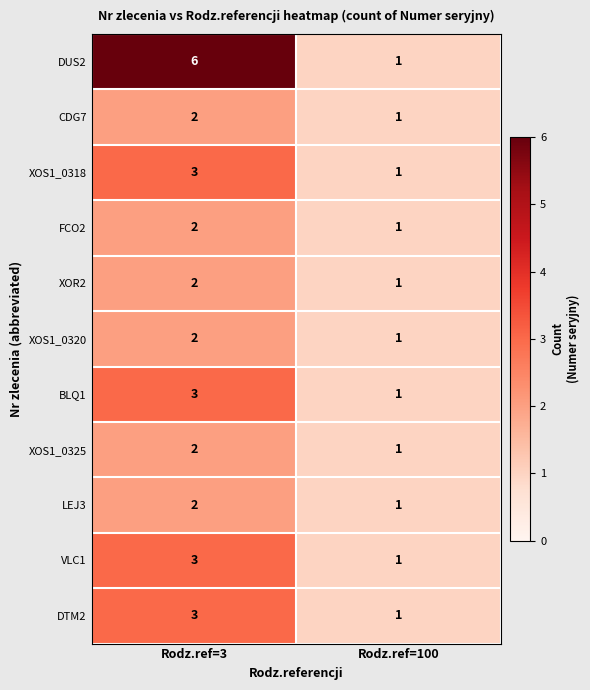

Which category has the lowest value in the LEJ3 series?

Rodz.ref=100